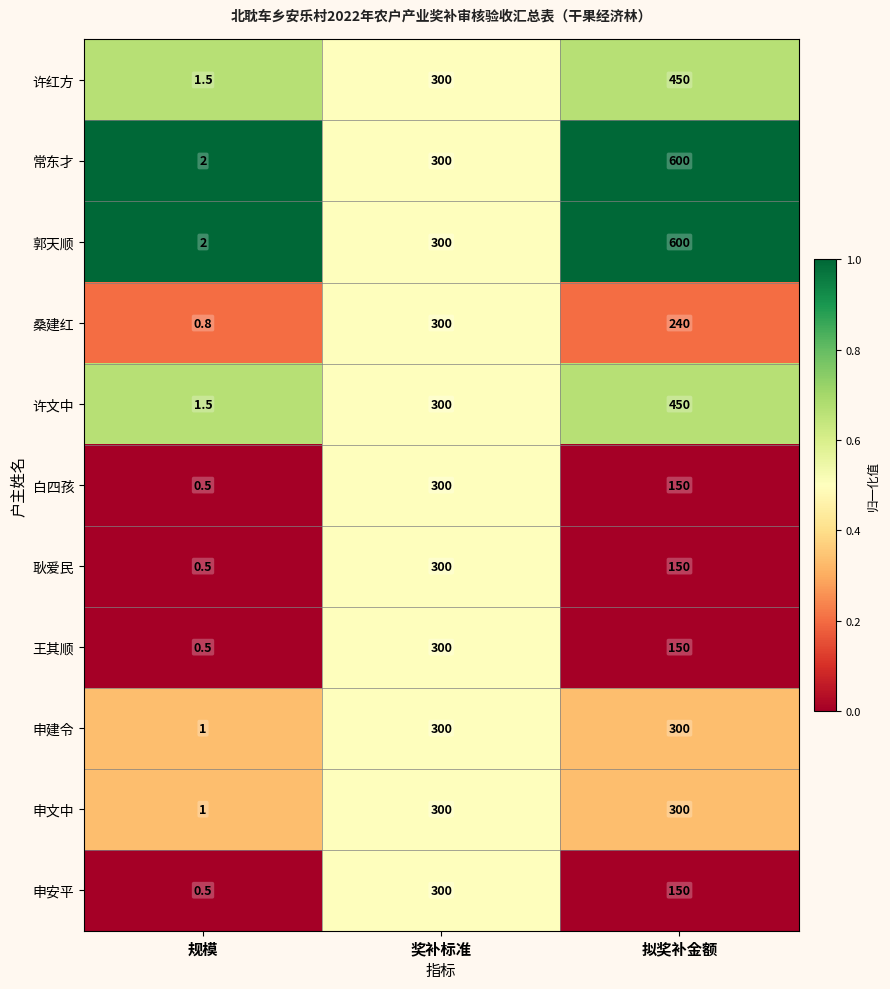

What is the difference between the highest and lowest values at 拟奖补金额?

450.0